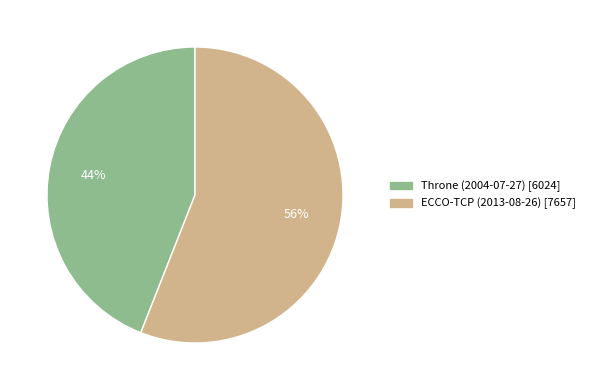

Approximately how many times larger is the value at ECCO-TCP (2013-08-26) compared to Throne (2004-07-27)?

1.3